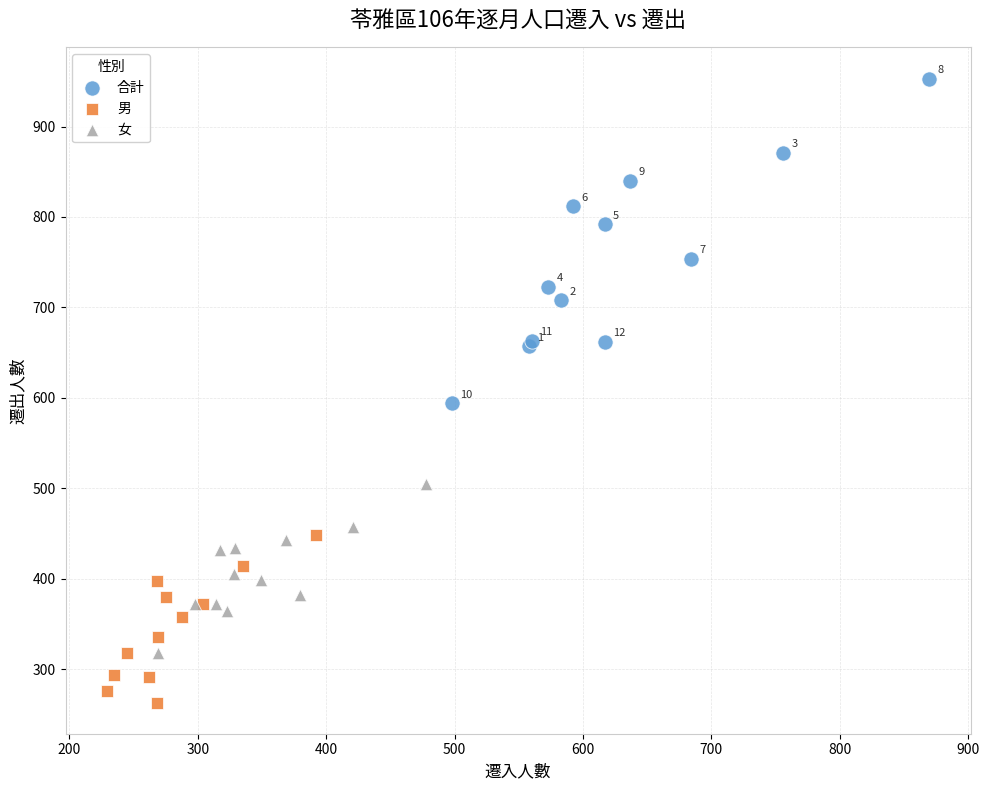

Which series contains the highest Y value?

合計